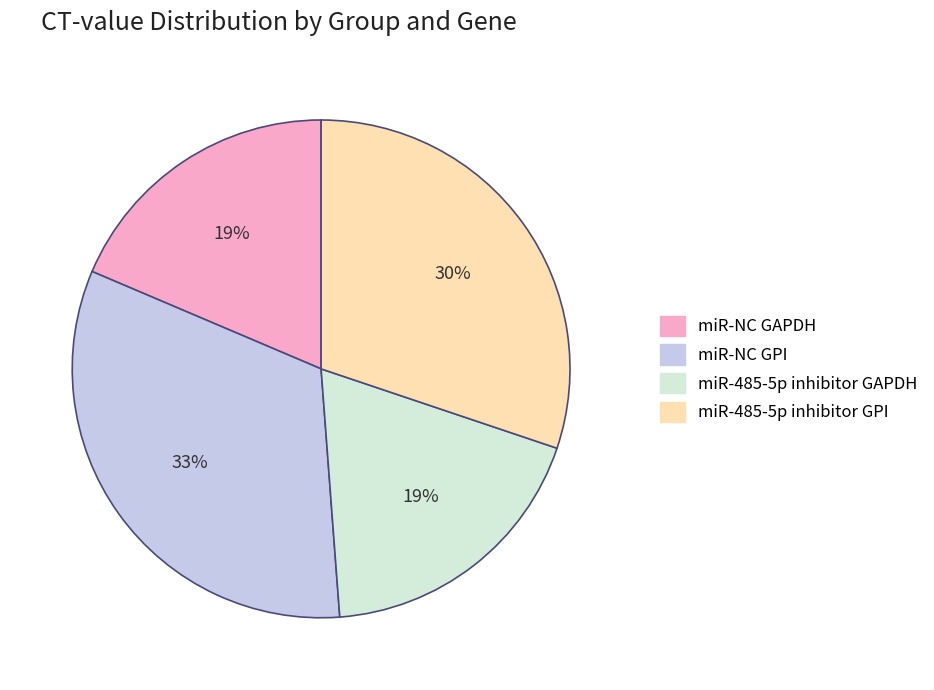

To the nearest percent, what percentage of the pie is miR-485-5p inhibitor GAPDH?

19%